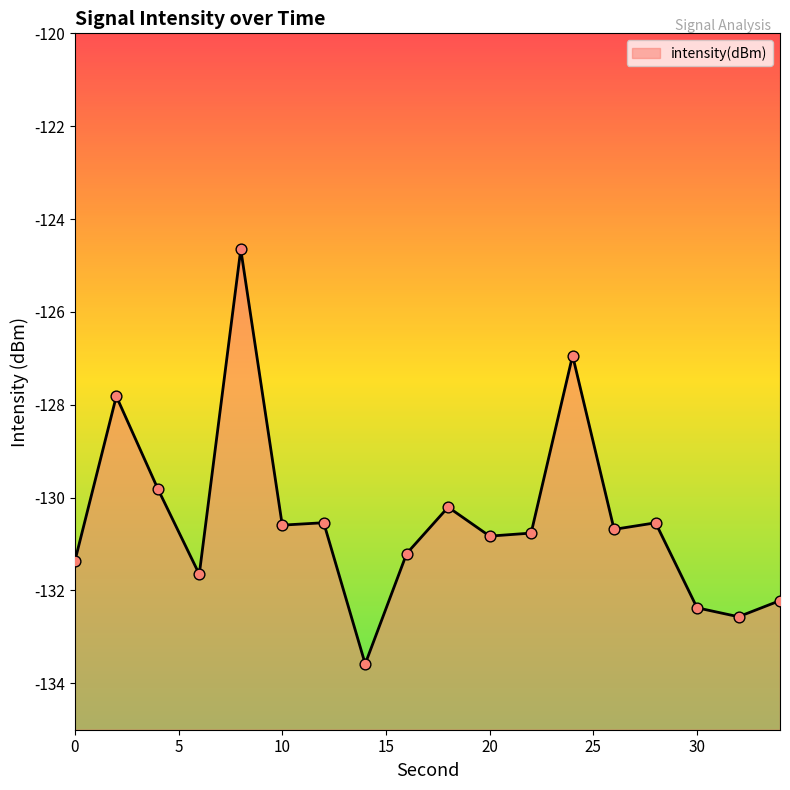

Which has a higher value, 8 or 30?

8